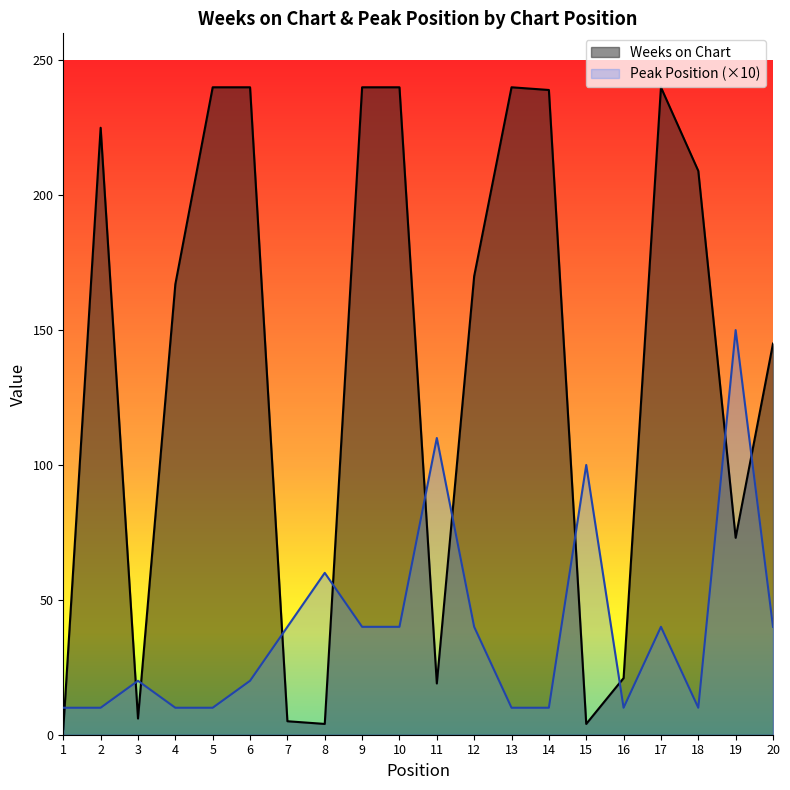

What is the minimum value shown in the chart?

2